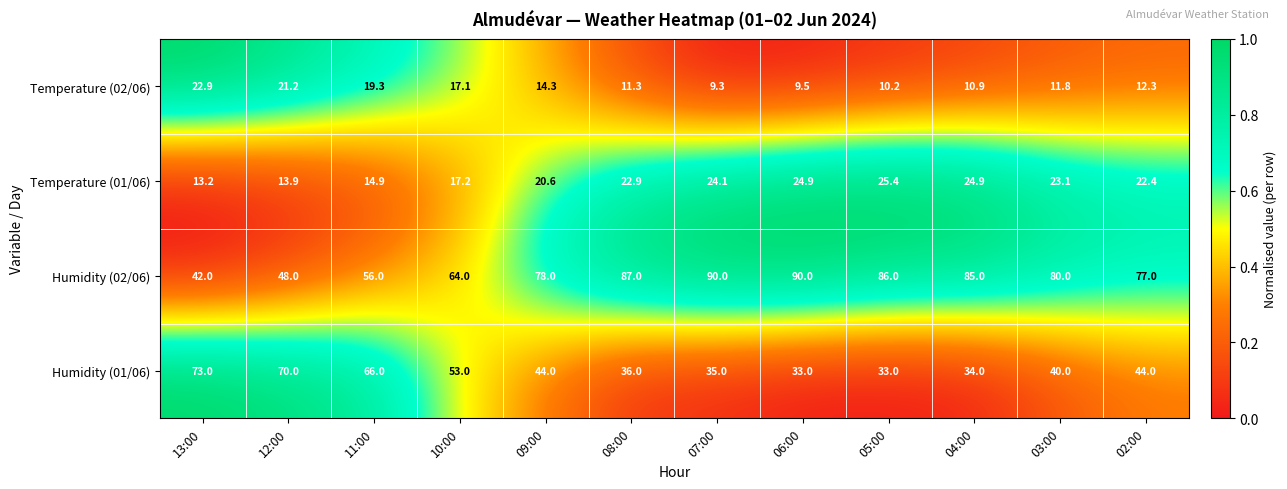

Which series has the largest total across all categories?

Humidity (02/06)